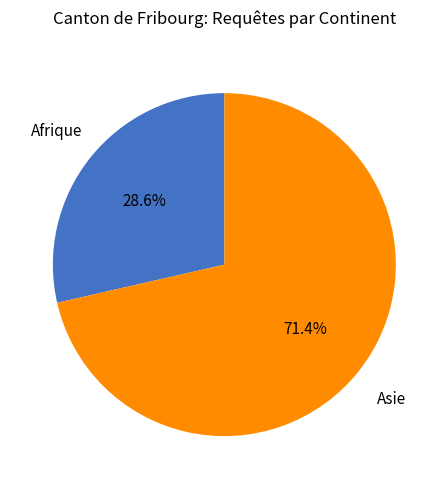

Between Asie and Afrique, which is larger?

Asie